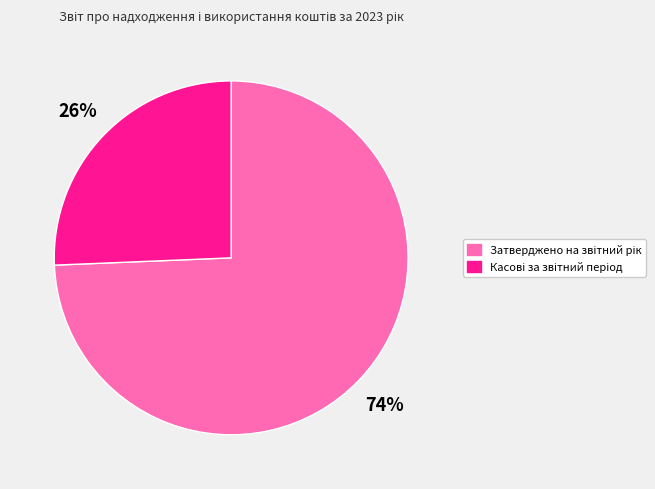

Is there any slice that represents more than half of the pie?

Yes